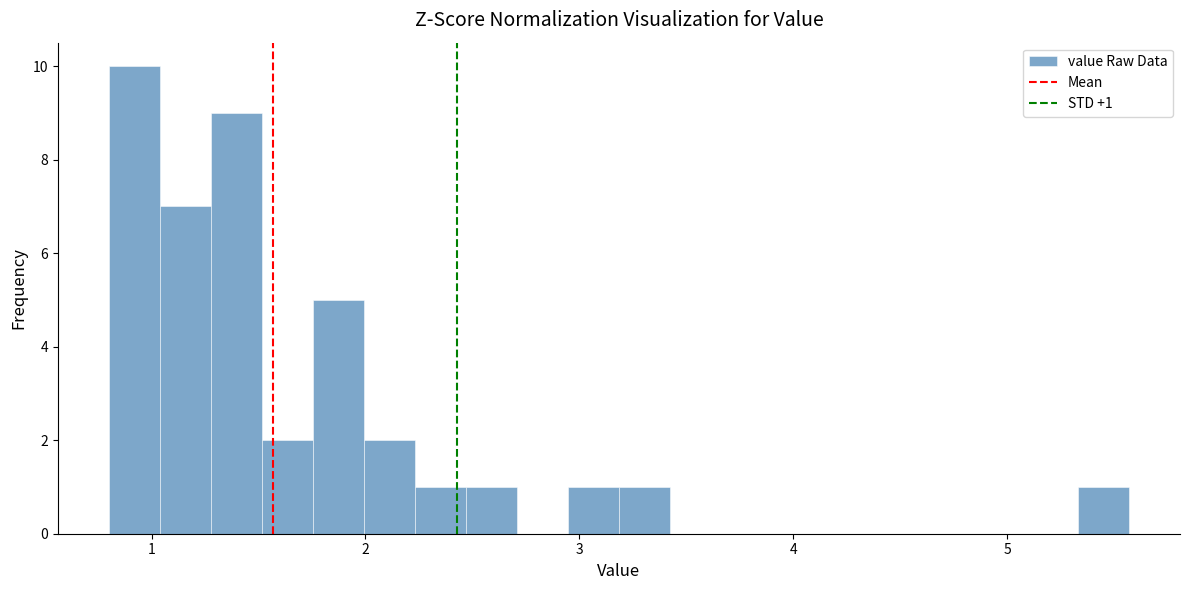

Read against the x-axis, roughly where is the centre of the tallest bar?

0.9